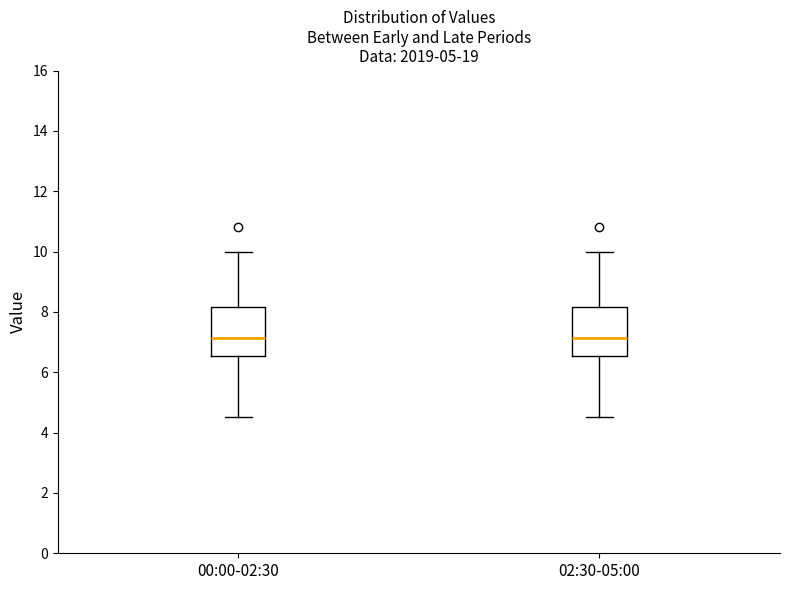

Reading left to right, transcribe this box plot: for each box, give where its median line is, the range the box spans, and where its two whiskers end, as read against the y-axis. The values are not printed on the chart, so give them approximately, as read against the axis.

00:00-02:30: median 7.2, box 6.6 to 8.2, whiskers 4.6 to 10.0
02:30-05:00: median 7.2, box 6.6 to 8.2, whiskers 4.6 to 10.0